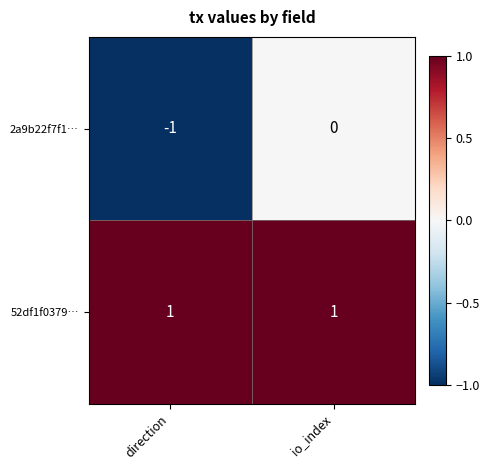

Between direction and io_index, which series saw the biggest shift?

2a9b22f7f1…